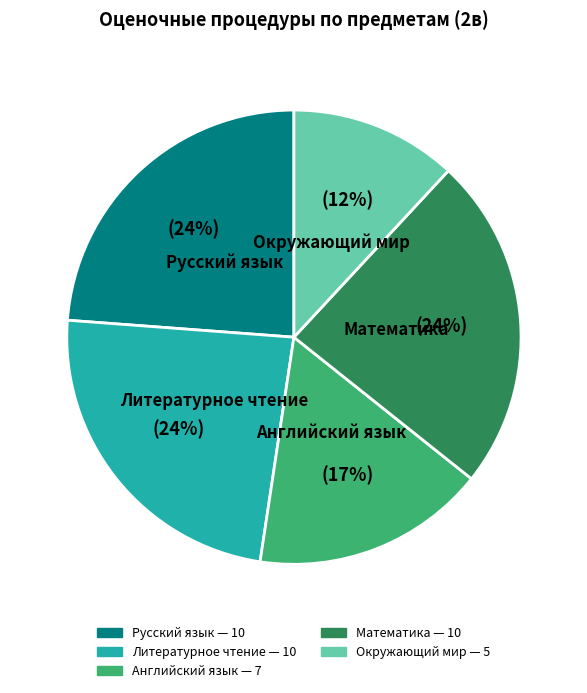

Is the sum of Русский язык and Литературное чтение greater than half?

No